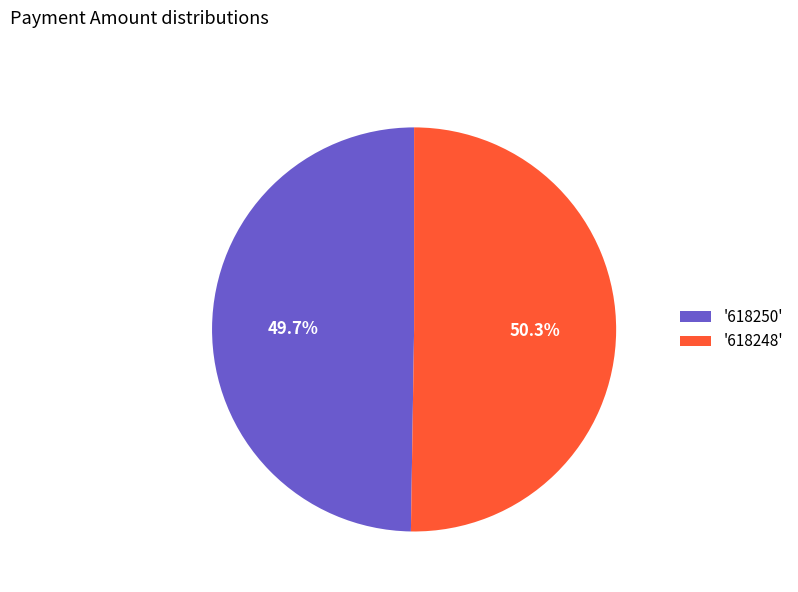

What is the ratio of the value at '618248' to the value at '618250'?

1.0